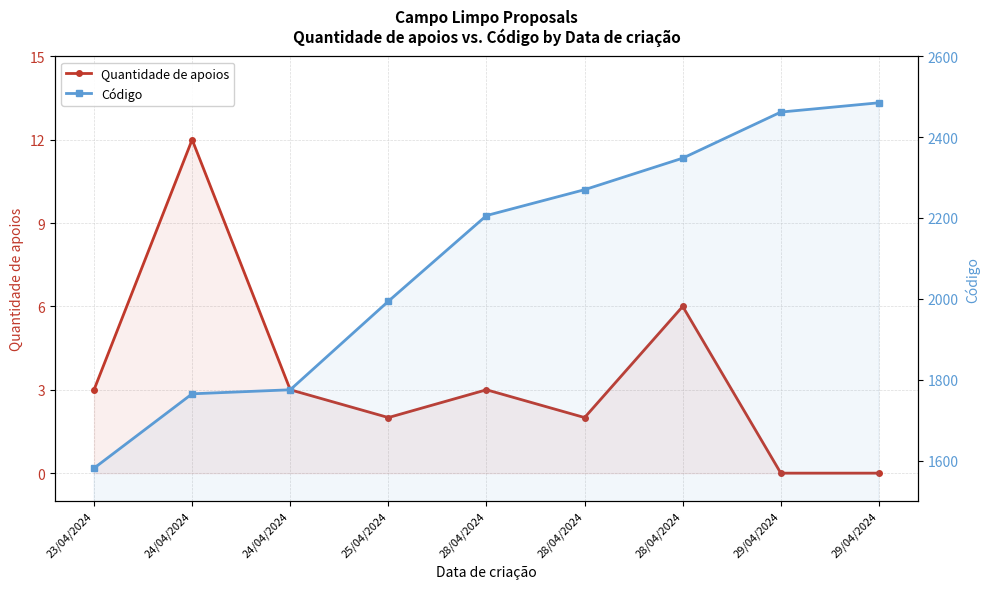

Count the number of data series in this chart.

2